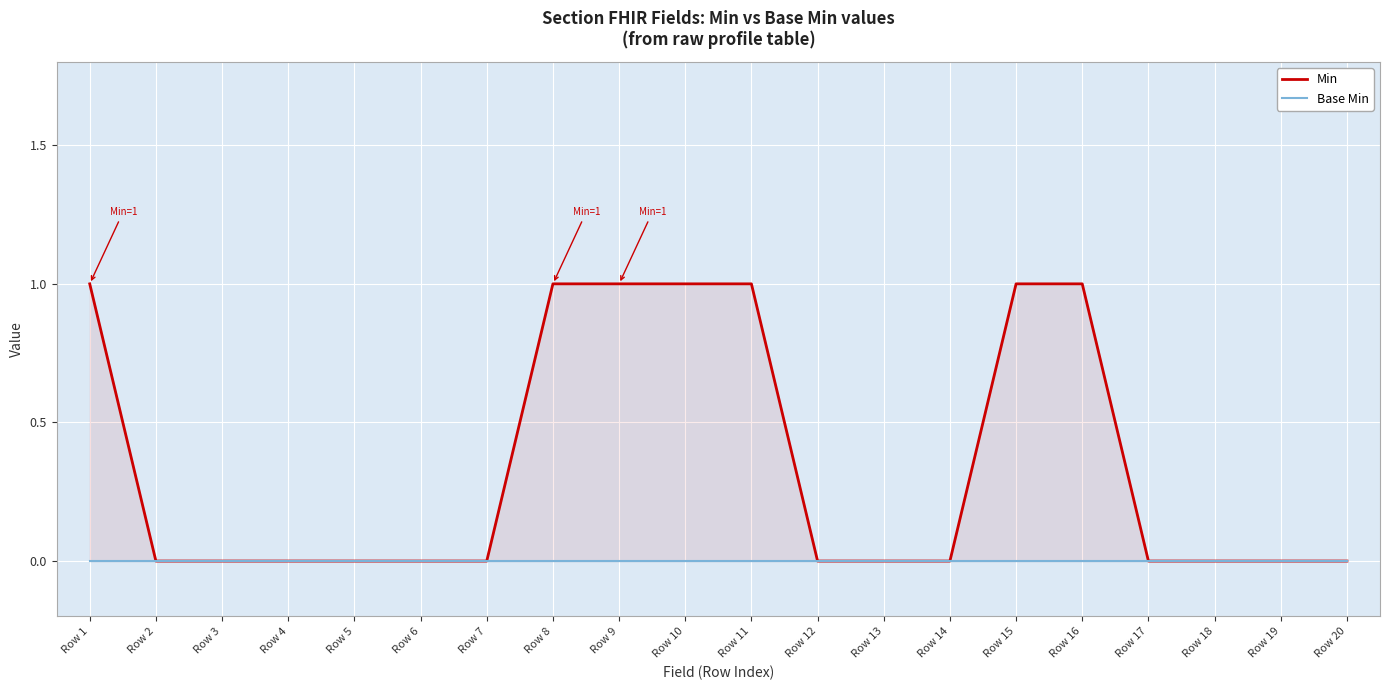

Reading left to right, what are all the values shown in this chart?

Min: Row 1=1	Row 2=0	Row 3=0	Row 4=0	Row 5=0	Row 6=0	Row 7=0	Row 8=1	Row 9=1	Row 10=1	Row 11=1	Row 12=0	Row 13=0	Row 14=0	Row 15=1	Row 16=1	Row 17=0	Row 18=0	Row 19=0	Row 20=0
Base Min: Row 1=0	Row 2=0	Row 3=0	Row 4=0	Row 5=0	Row 6=0	Row 7=0	Row 8=0	Row 9=0	Row 10=0	Row 11=0	Row 12=0	Row 13=0	Row 14=0	Row 15=0	Row 16=0	Row 17=0	Row 18=0	Row 19=0	Row 20=0